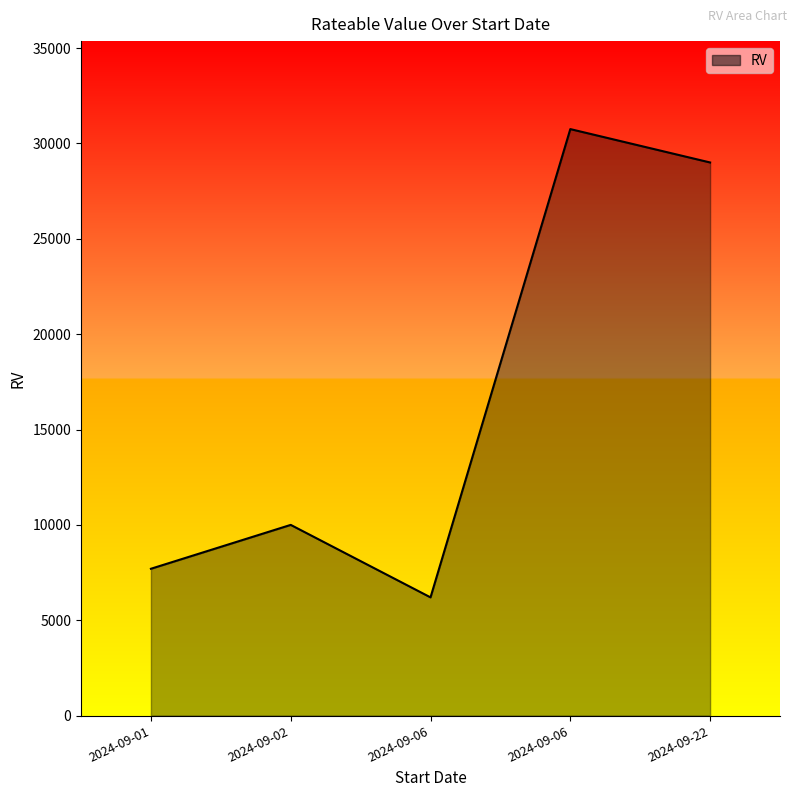

Does the chart display data point markers on the line(s)?

No